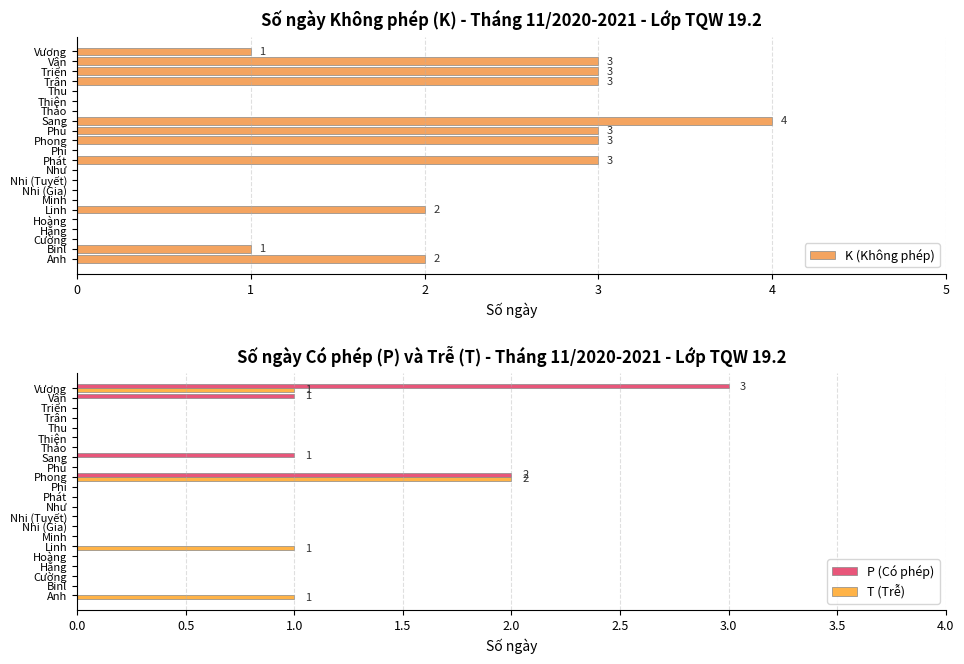

True or false: K (Không phép) has a value of 2 at Minh.

False